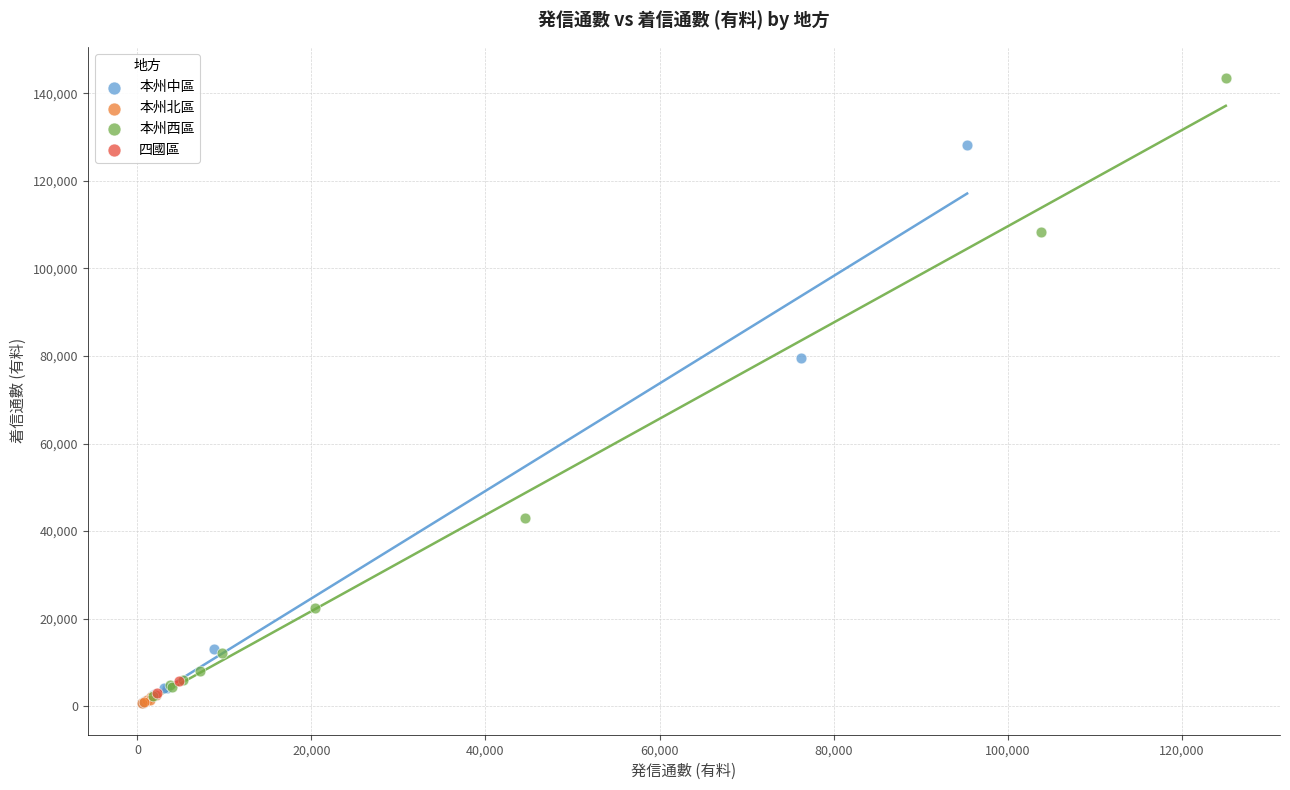

Which series contains the highest Y value?

本州西區